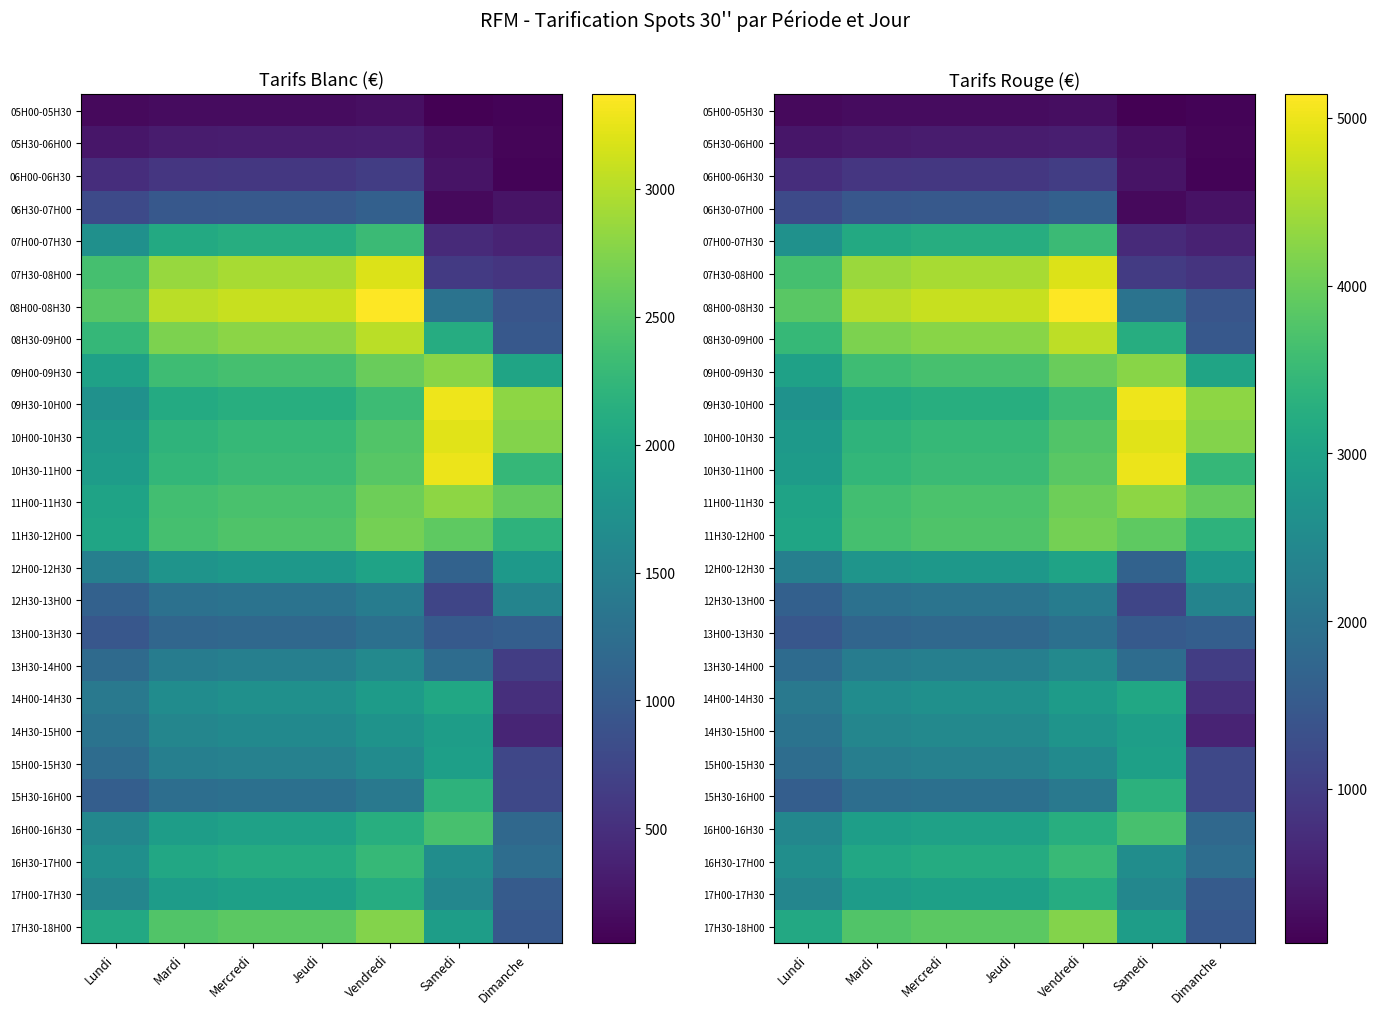

Rank the categories by 05H30-06H00 value from lowest to highest.

Dimanche, Samedi, Lundi, Mardi, Mercredi, Jeudi, Vendredi